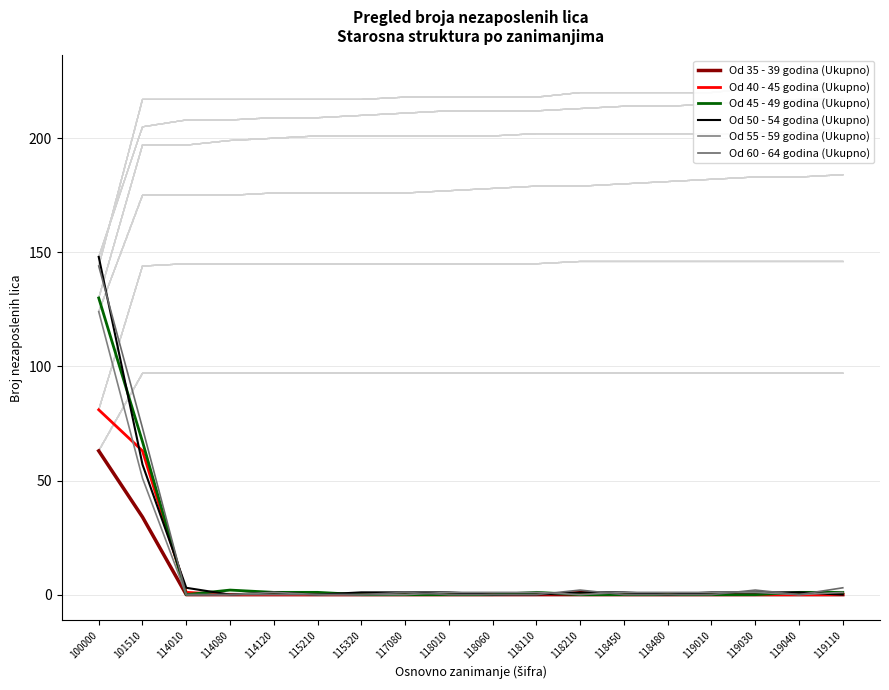

What are all the series names shown in the legend?

Od 35 - 39 godina (Ukupno), Od 40 - 45 godina (Ukupno), Od 45 - 49 godina (Ukupno), Od 50 - 54 godina (Ukupno), Od 55 - 59 godina (Ukupno), Od 60 - 64 godina (Ukupno)